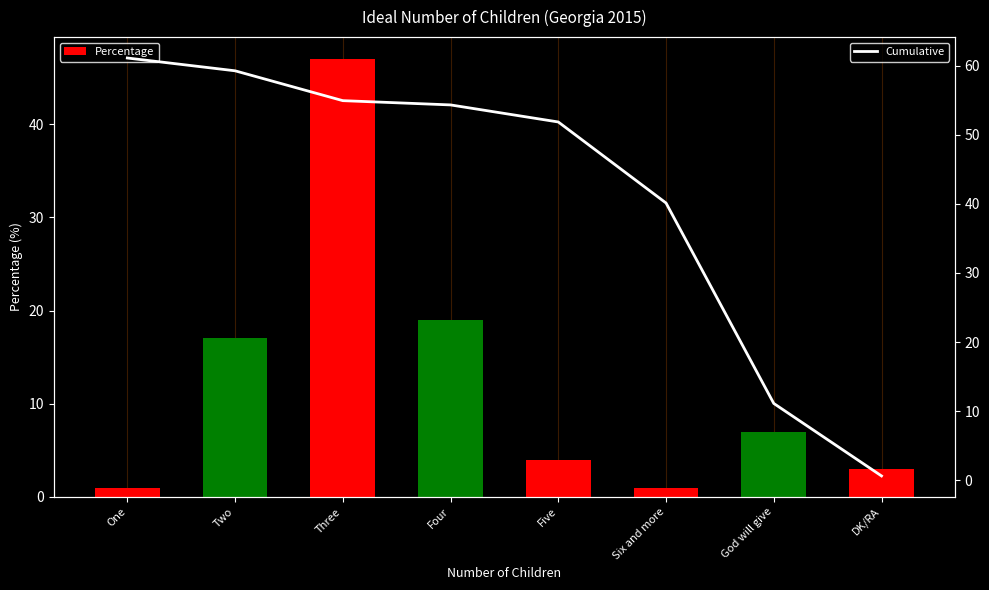

How many groups of bars are there?

8